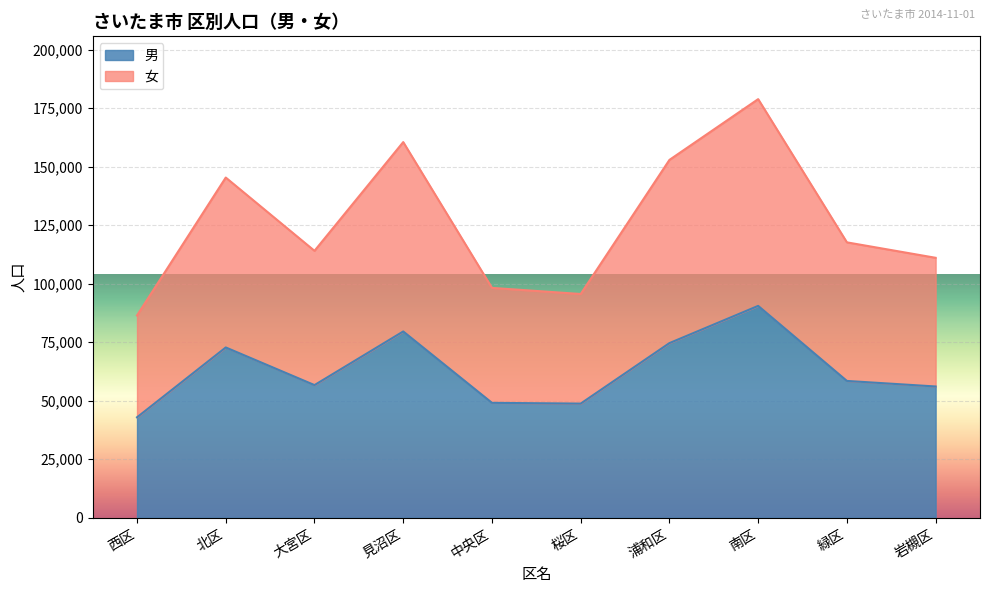

What is the label of the 3rd point from the left?

大宮区